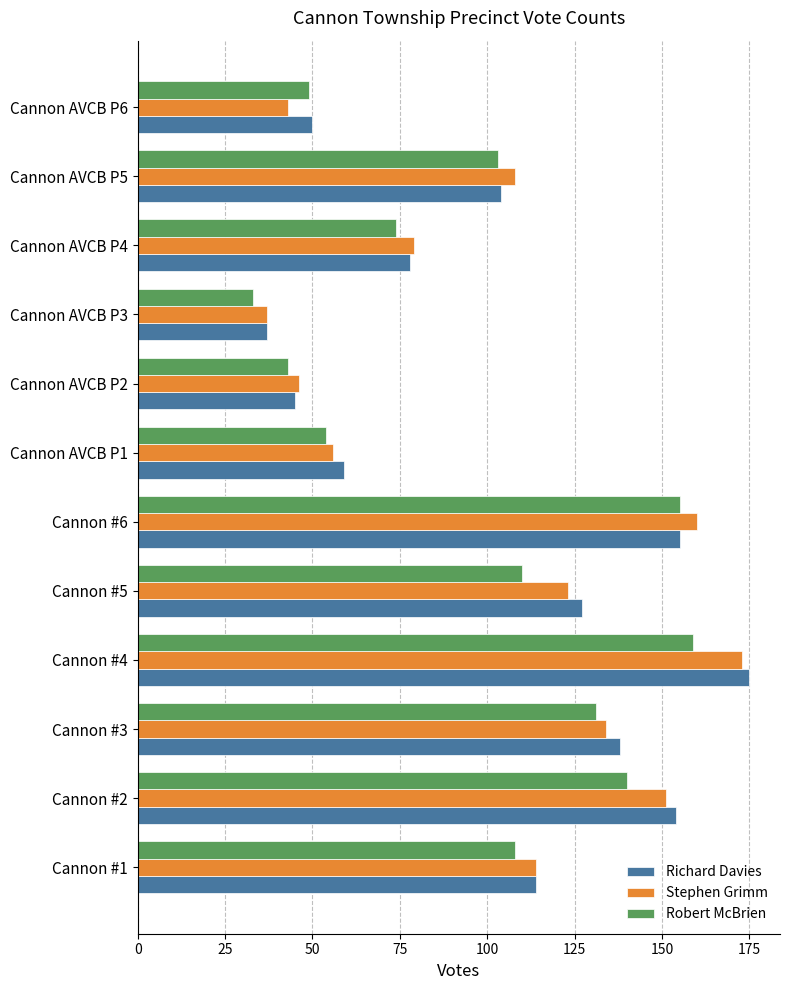

The Stephen Grimm series shows 37 at Cannon AVCB P5. True or false?

False